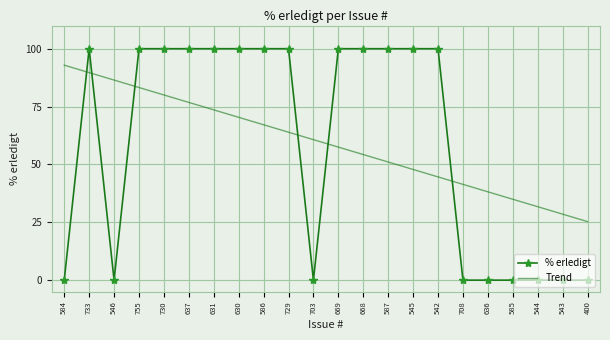

Which series ends up on top after the final intersection of % erledigt and Trend?

Trend